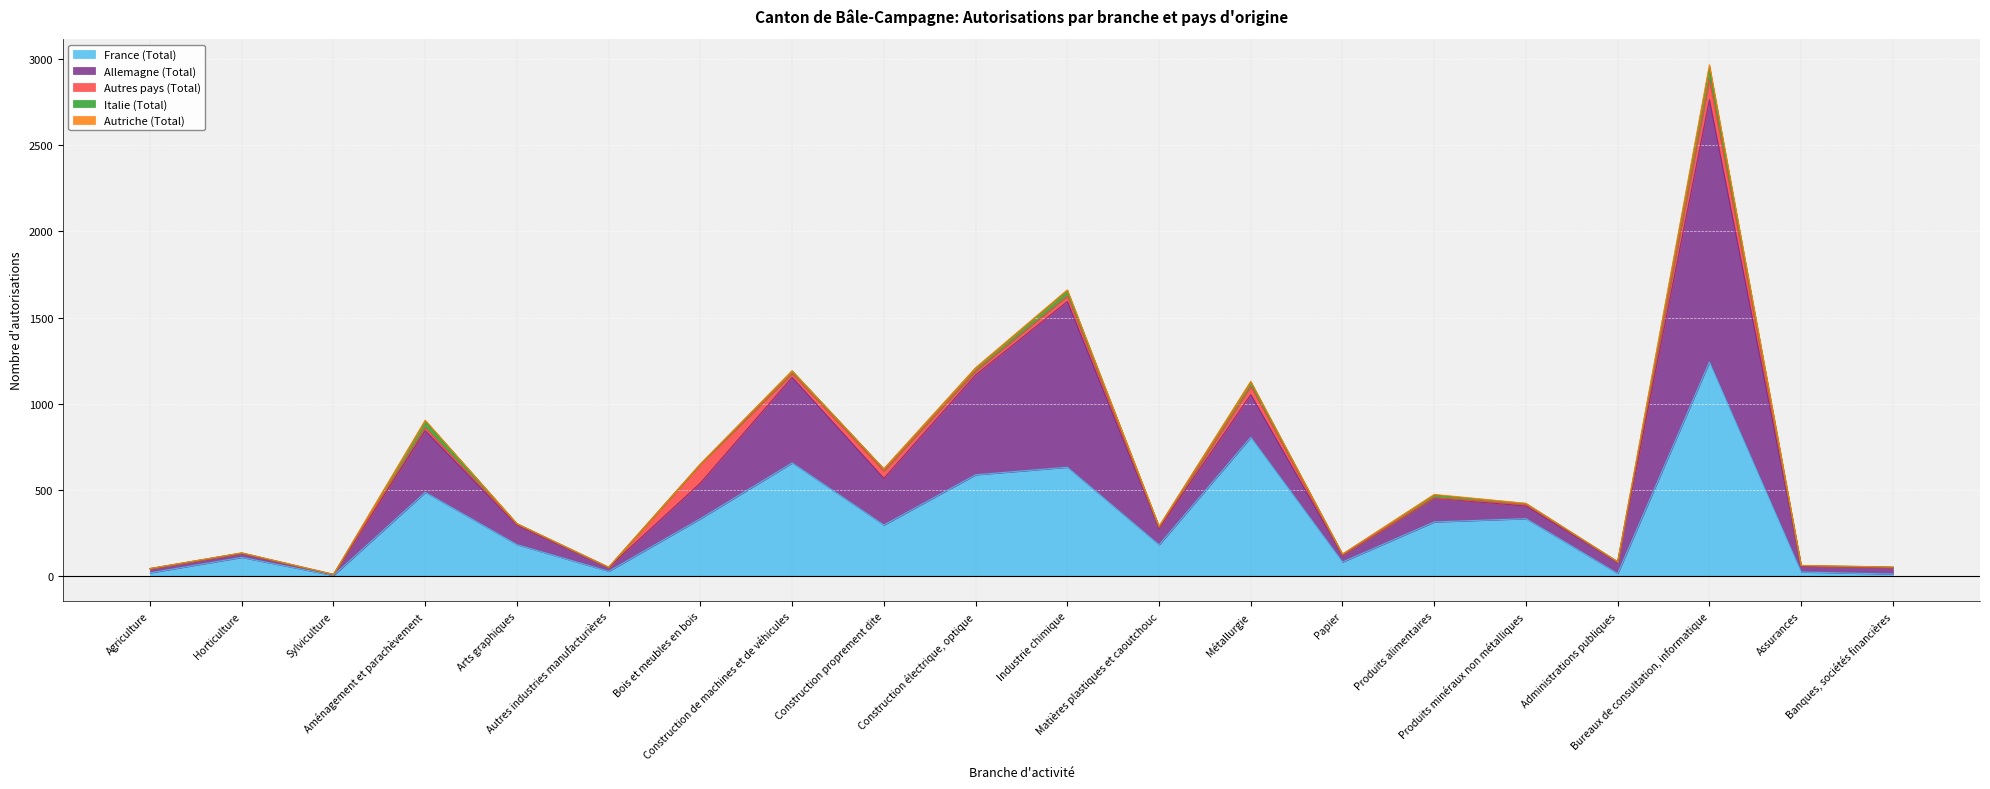

At which category is the sum across all series the highest?

Bureaux de consultation, informatique